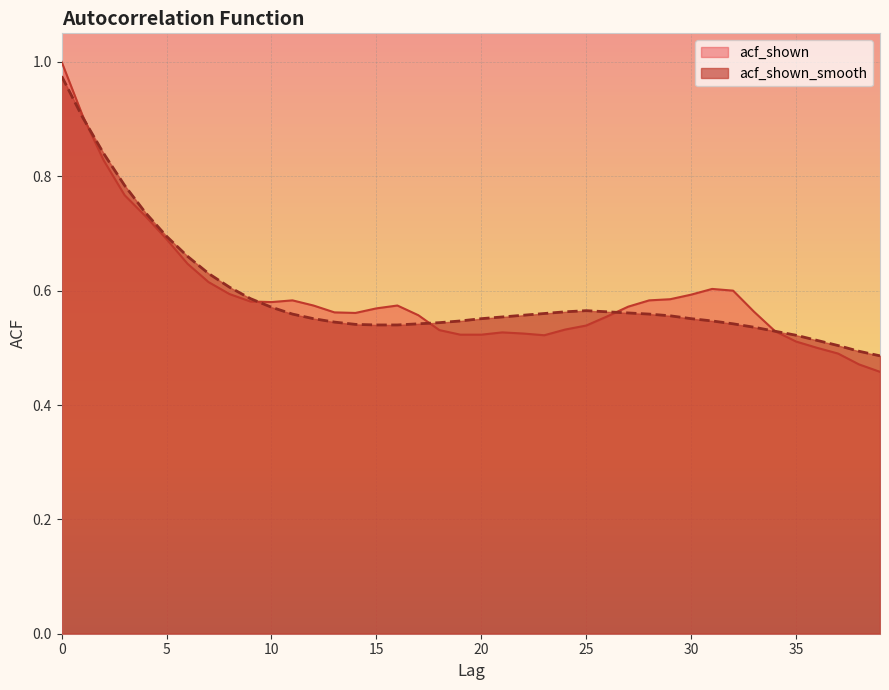

Reading right to left, transcribe all the data shown in this chart.

acf_shown: 39=0.5	38=0.5	37=0.5	36=0.5	35=0.5	34=0.5	33=0.6	32=0.6	31=0.6	30=0.6	29=0.6	28=0.6	27=0.6	26=0.6	25=0.5	24=0.5	23=0.5	22=0.5	21=0.5	20=0.5	19=0.5	18=0.5	17=0.6	16=0.6	15=0.6	14=0.6	13=0.6	12=0.6	11=0.6	10=0.6	9=0.6	8=0.6	7=0.6	6=0.6	5=0.7	4=0.7	3=0.8	2=0.8	1=0.9	0=1.0
acf_shown_smooth: 39=0.5	38=0.5	37=0.5	36=0.5	35=0.5	34=0.5	33=0.5	32=0.5	31=0.5	30=0.6	29=0.6	28=0.6	27=0.6	26=0.6	25=0.6	24=0.6	23=0.6	22=0.6	21=0.6	20=0.6	19=0.5	18=0.5	17=0.5	16=0.5	15=0.5	14=0.5	13=0.5	12=0.6	11=0.6	10=0.6	9=0.6	8=0.6	7=0.6	6=0.7	5=0.7	4=0.7	3=0.8	2=0.8	1=0.9	0=1.0